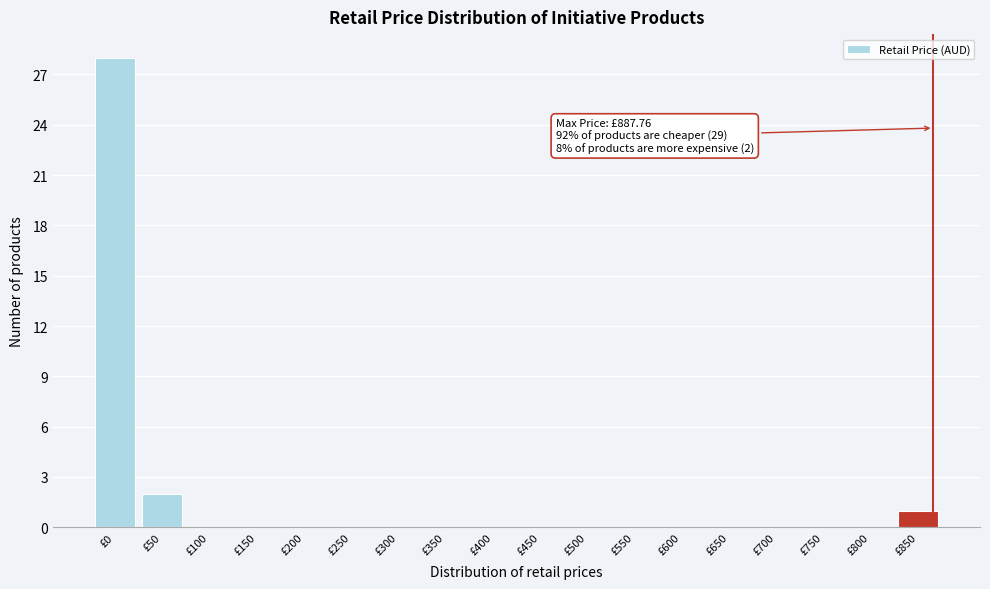

Reading right to left, extract all data points from this chart.

£850=1	£800=0	£750=0	£700=0	£650=0	£600=0	£550=0	£500=0	£450=0	£400=0	£350=0	£300=0	£250=0	£200=0	£150=0	£100=0	£50=2	£0=28